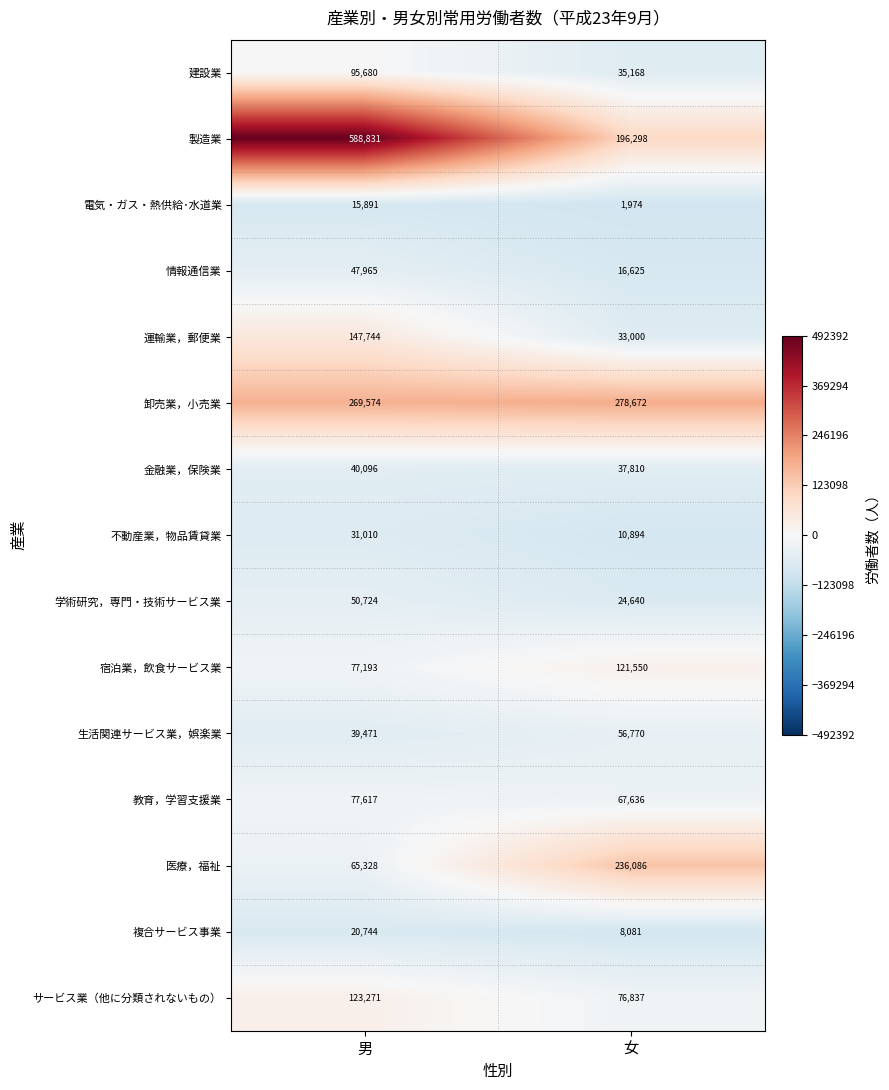

Which series has the largest total across all categories?

製造業